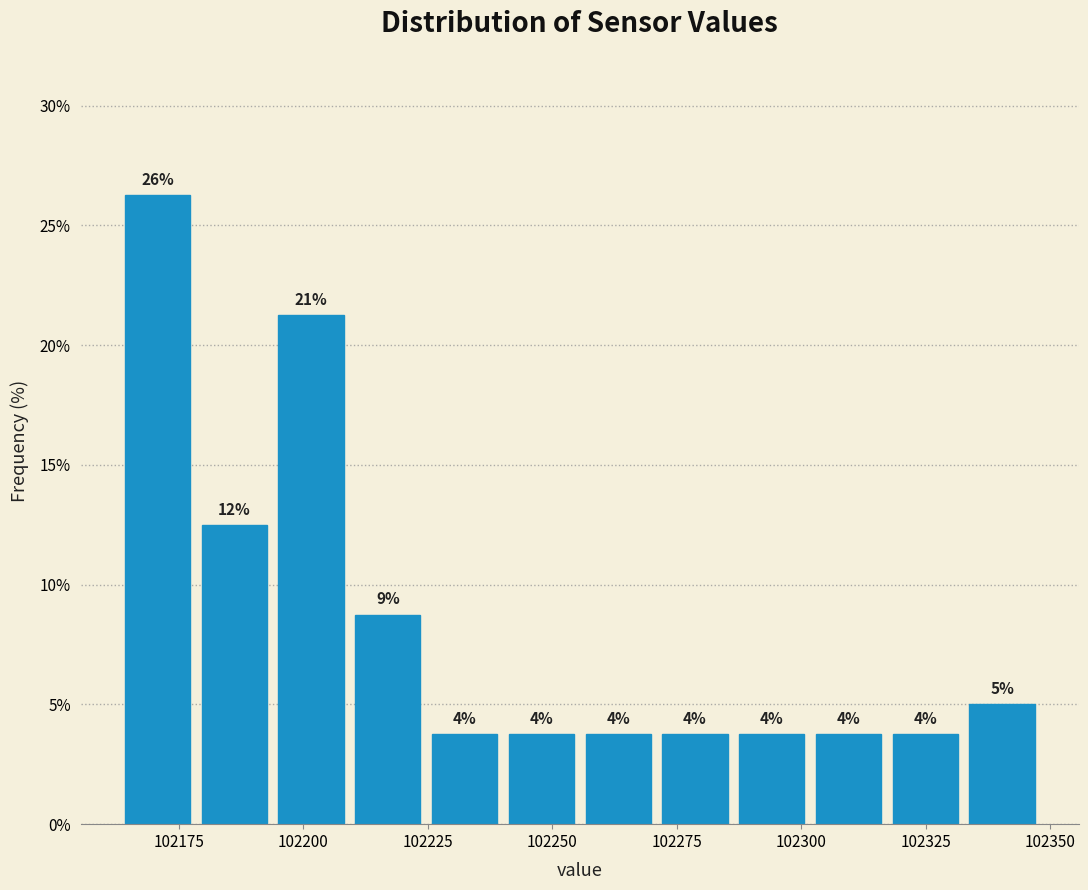

Around what value on the x-axis is the tallest bar? Give the approximate position of its centre, as read against the axis.

102170